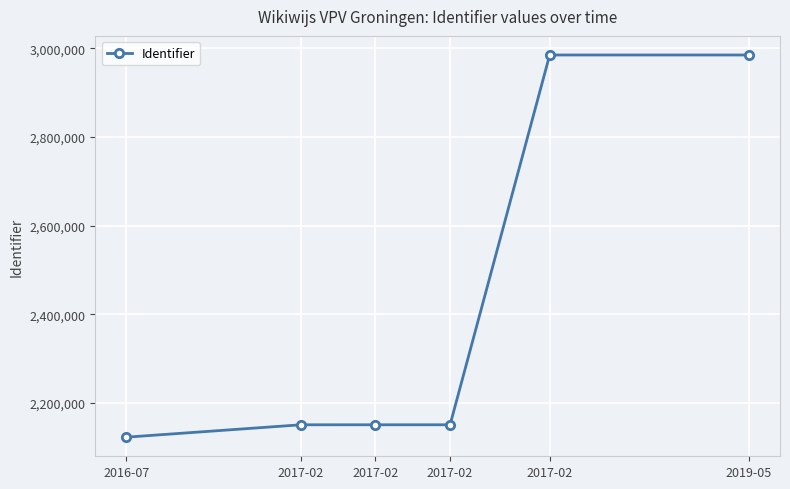

Which category has the lowest value across all series?

2016-07